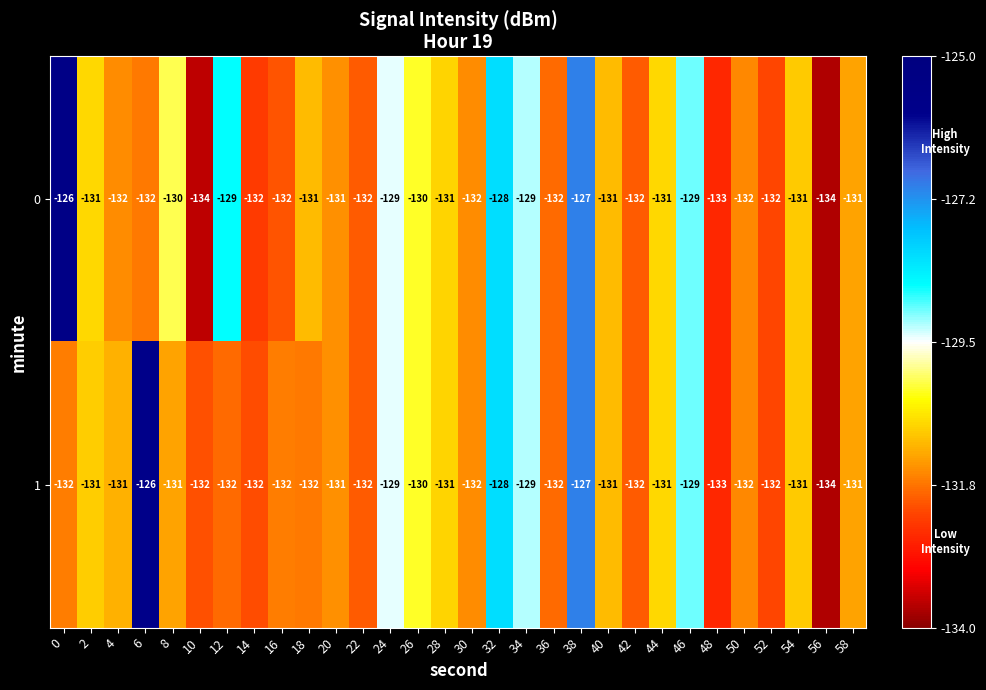

How many data points does each series have?

30